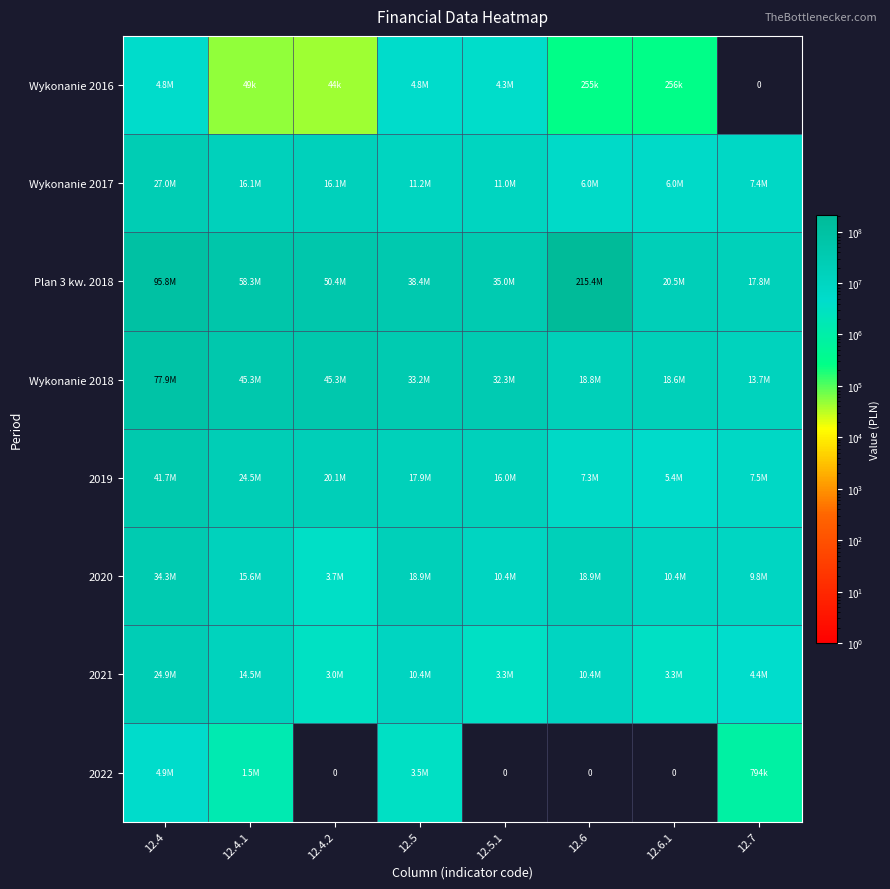

Which series has the largest total across all categories?

Plan 3 kw. 2018